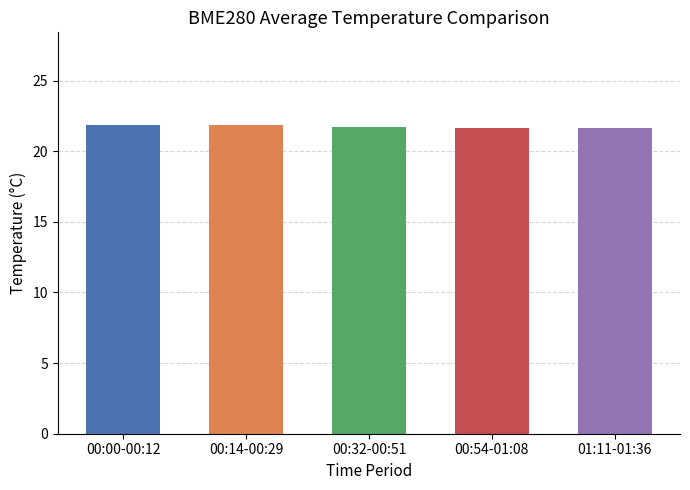

What is the maximum value shown in the chart?

21.9